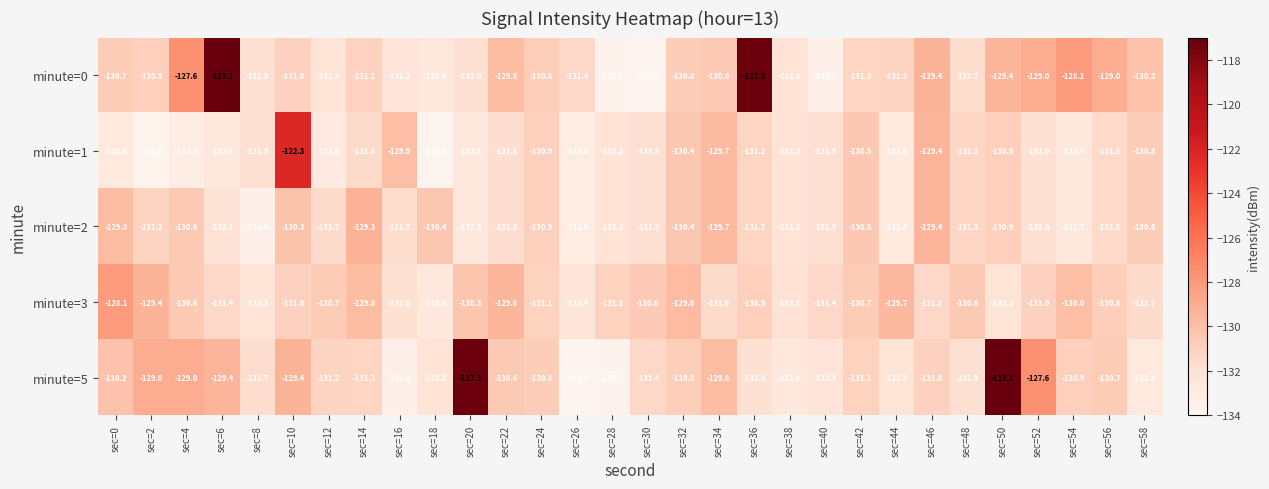

What is the approximate value of minute=3 at sec=26?

-132.4